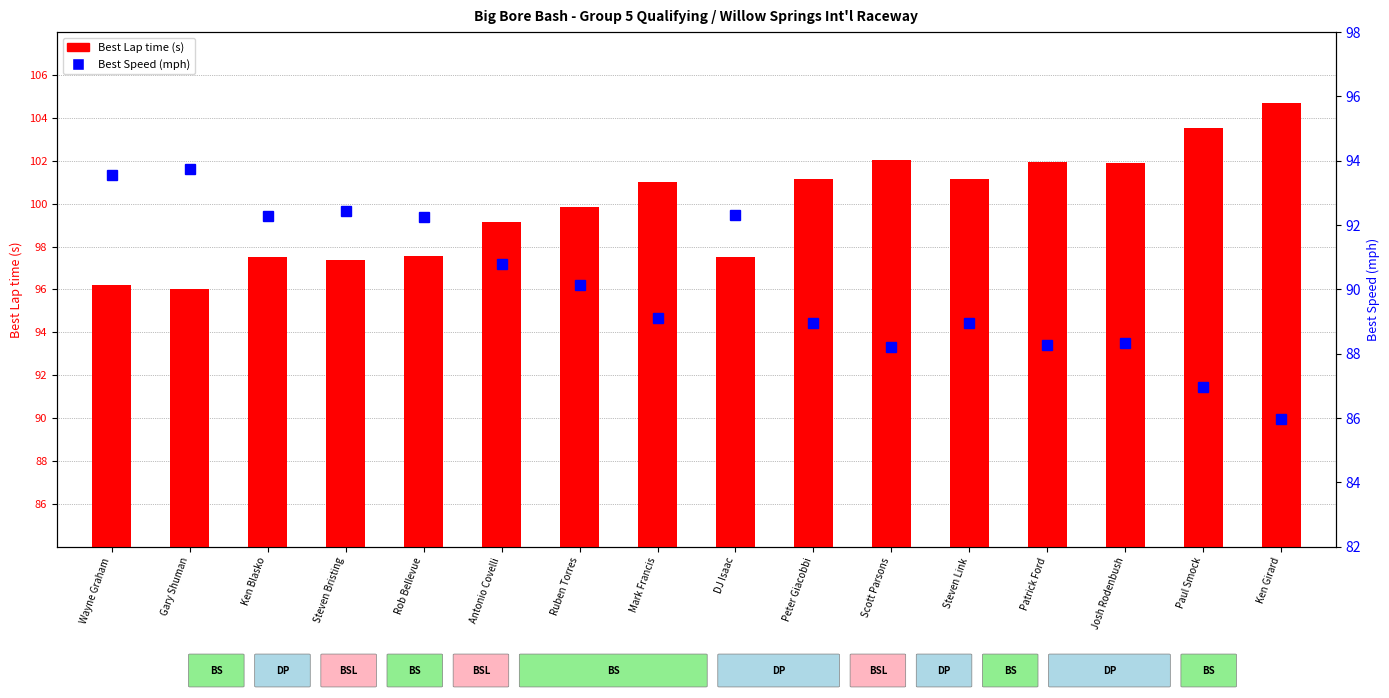

At how many categories does at least one series exceed 94?

16